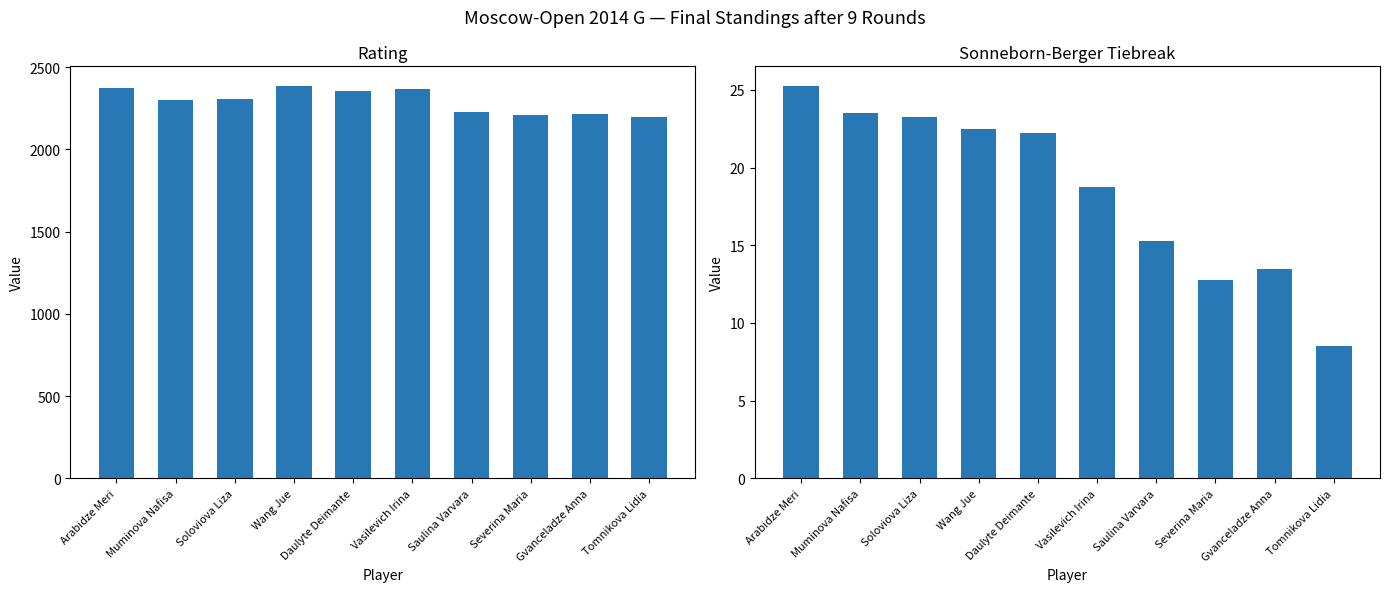

What are all the series names shown in the legend?

Rating, Sonneborn-Berger